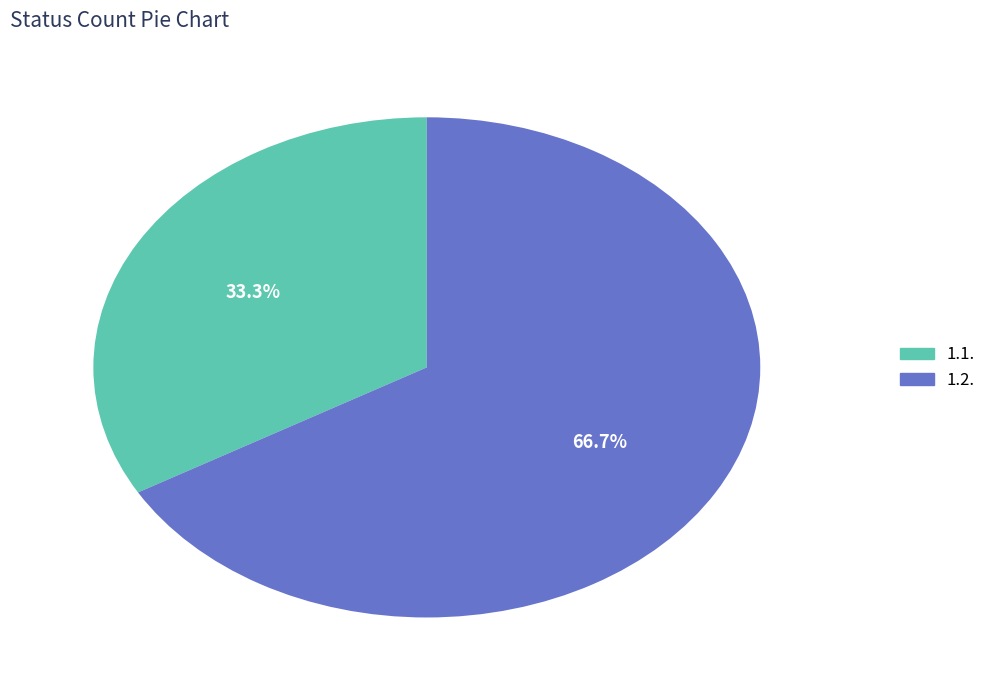

Which has a higher value, 1.2. or 1.1.?

1.2.